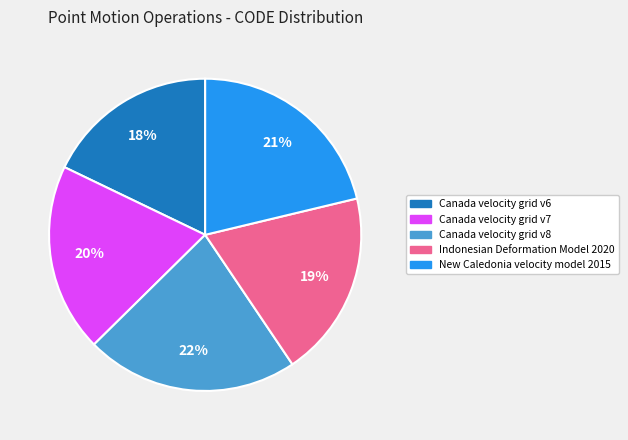

Does Canada velocity grid v6 account for over 50% of the chart?

No